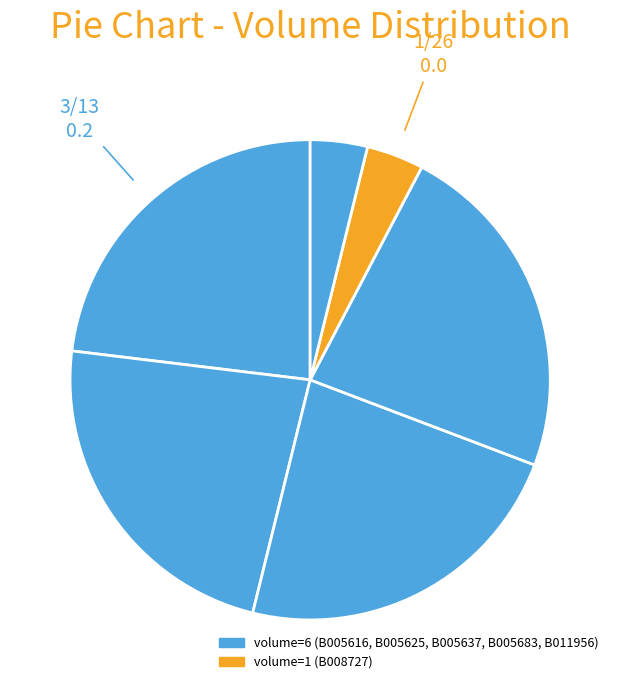

Count the number of slices in the pie.

6